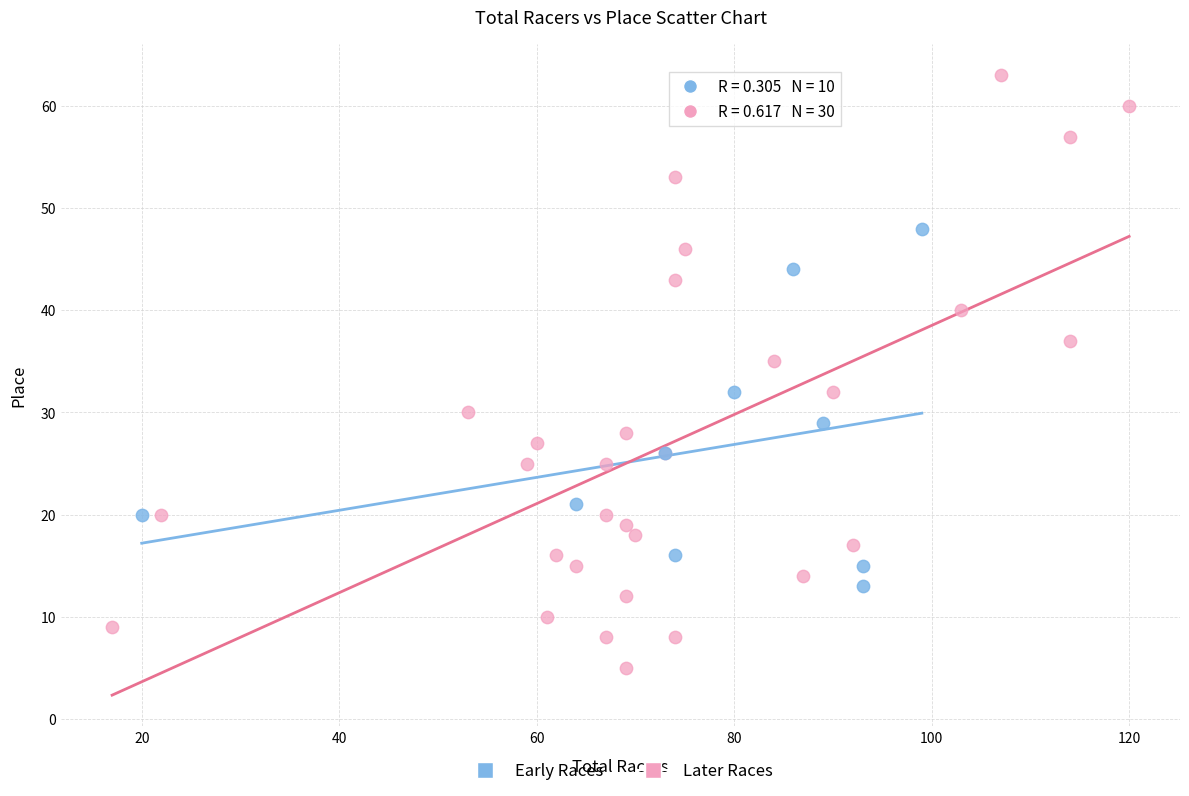

What are all the series names shown in the legend?

Early Races, Later Races